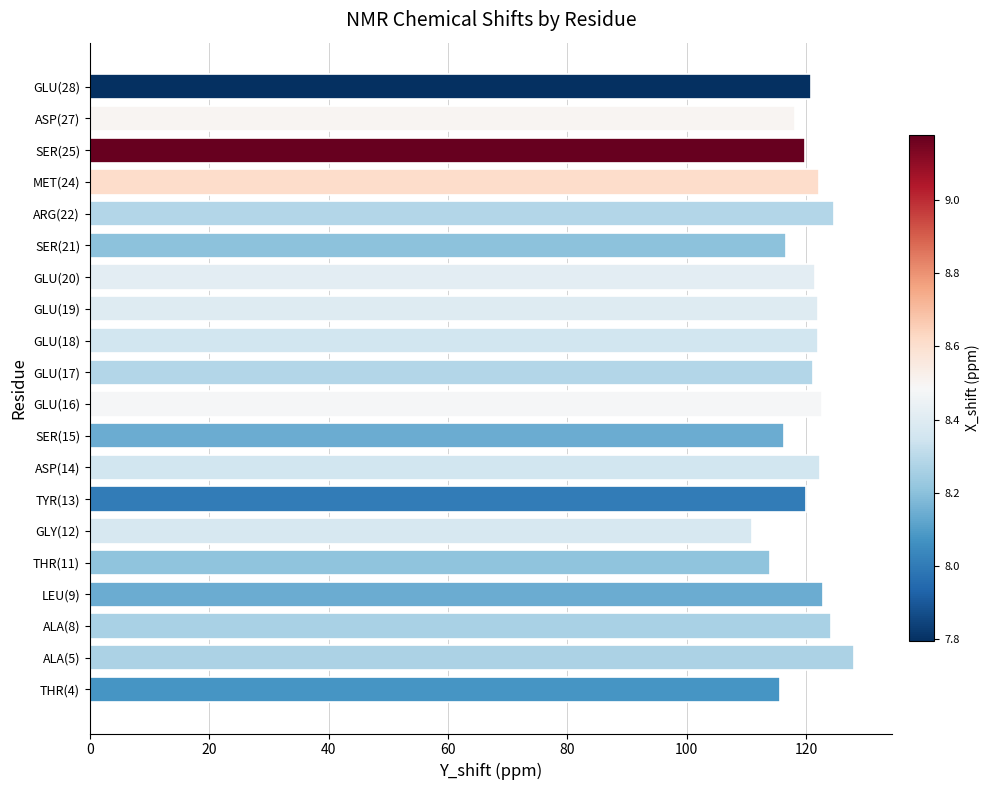

The value at GLU(18) is 121.9. True or false?

True